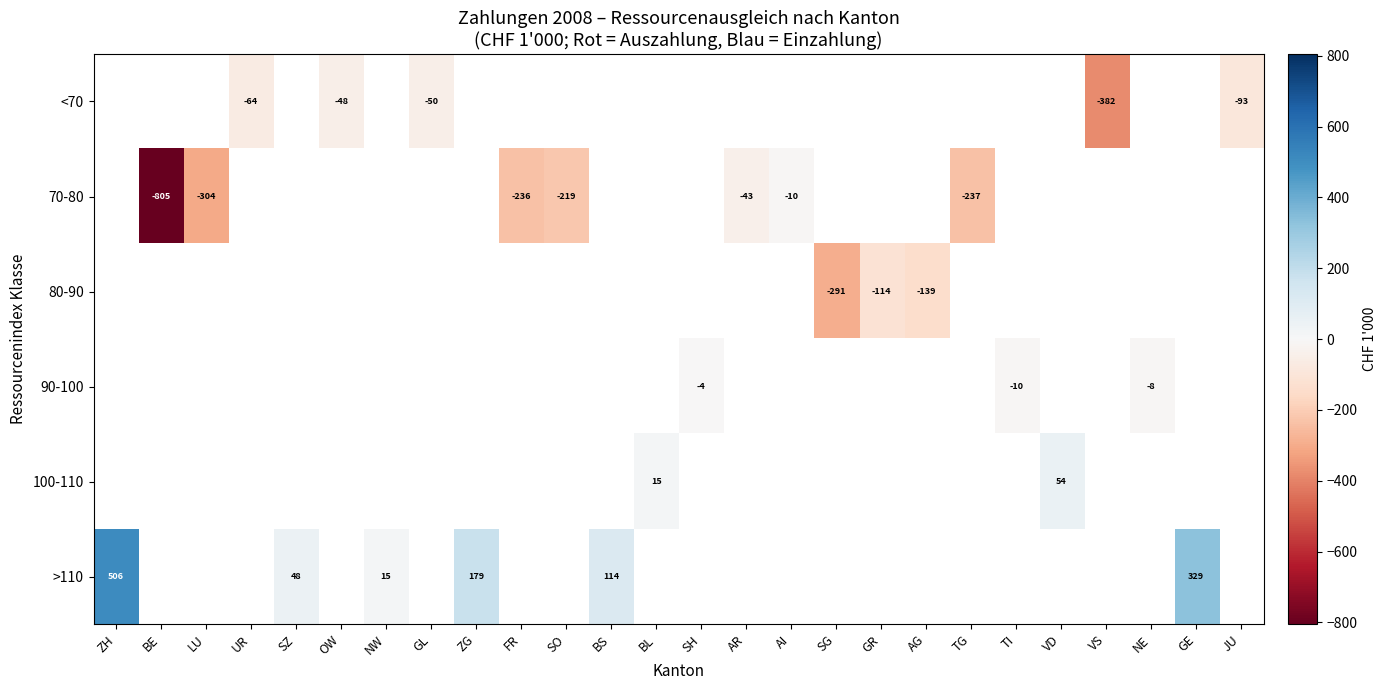

What is the smallest value displayed?

-805.2